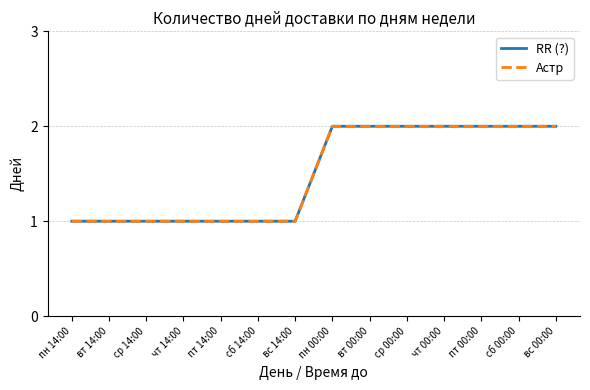

How many lines are shown in the chart?

2